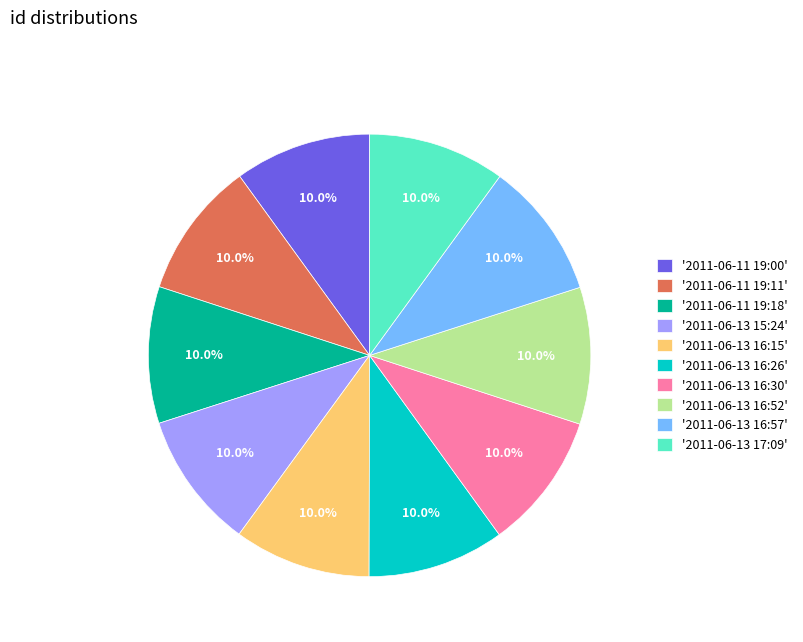

Count the number of slices in the pie.

10